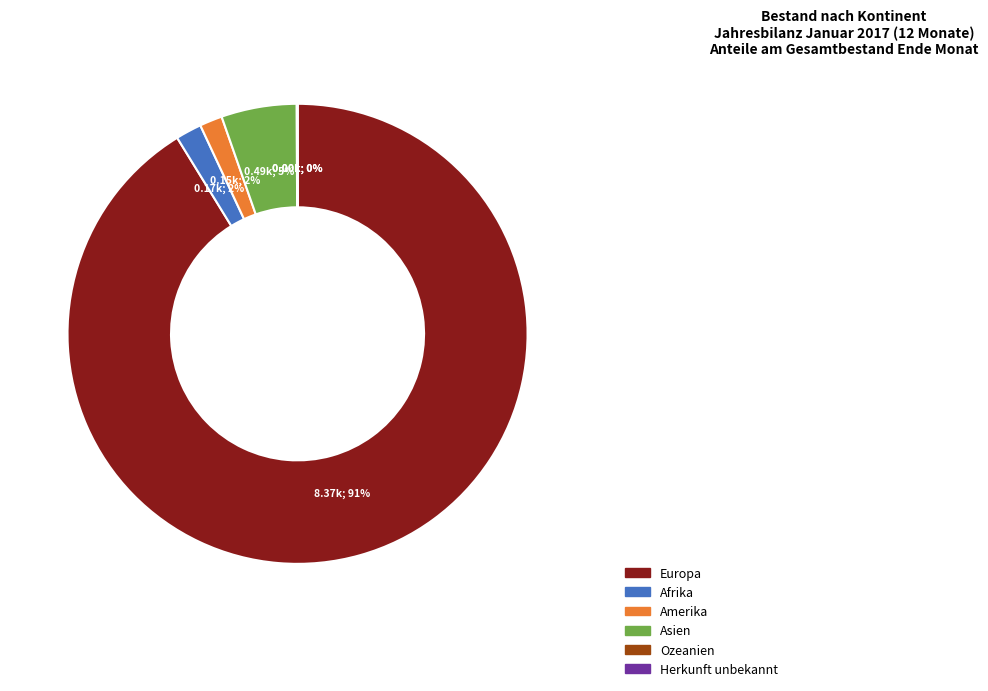

Which slice is the largest?

Europa